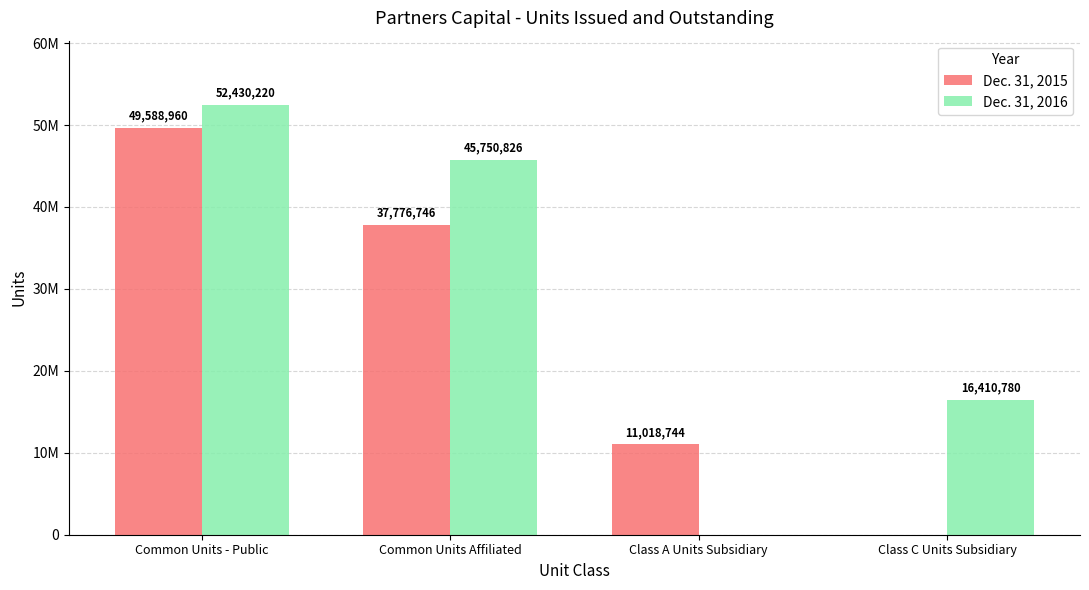

Are the bars grouped side by side (vs. stacked)?

Yes